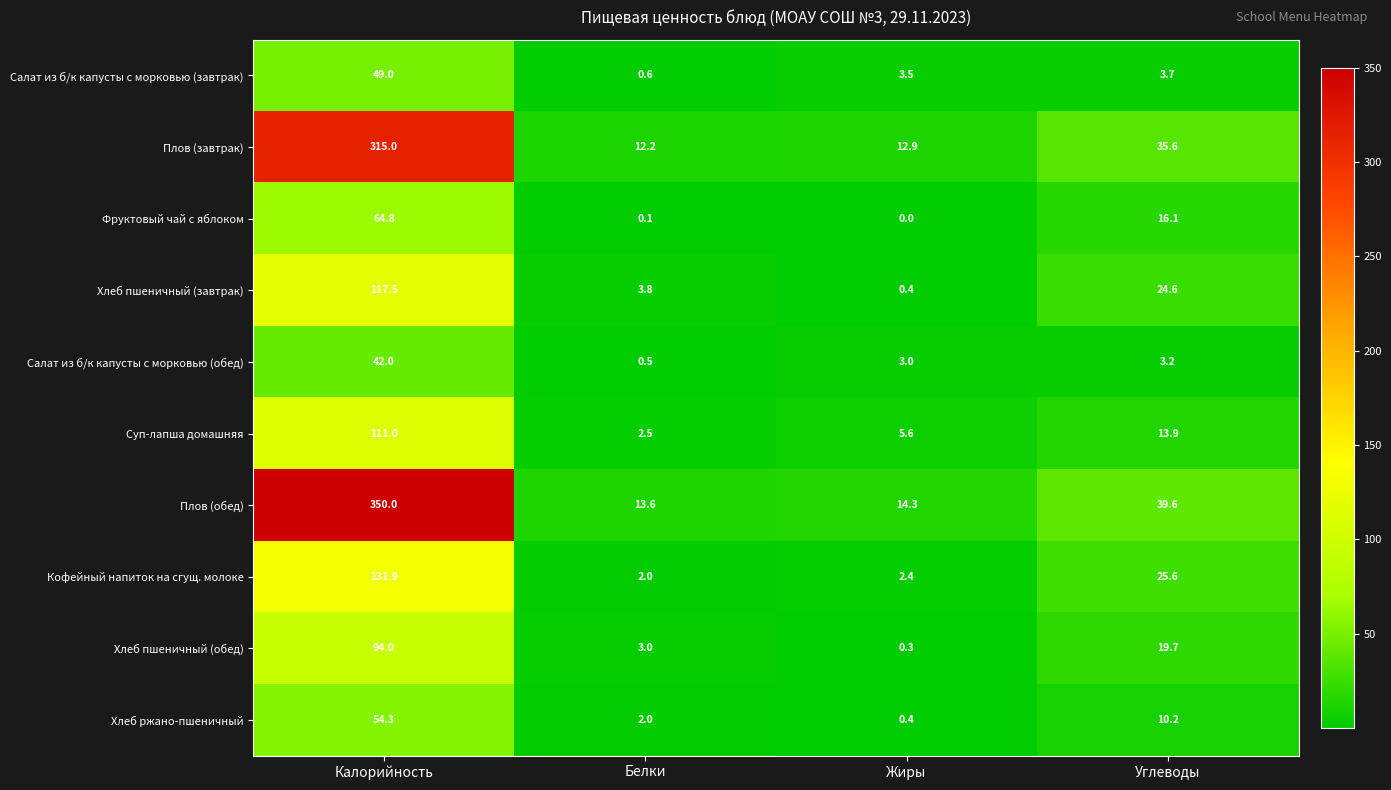

What value does the Салат из б/к капусты с морковью (обед) series have at Калорийность?

42.0